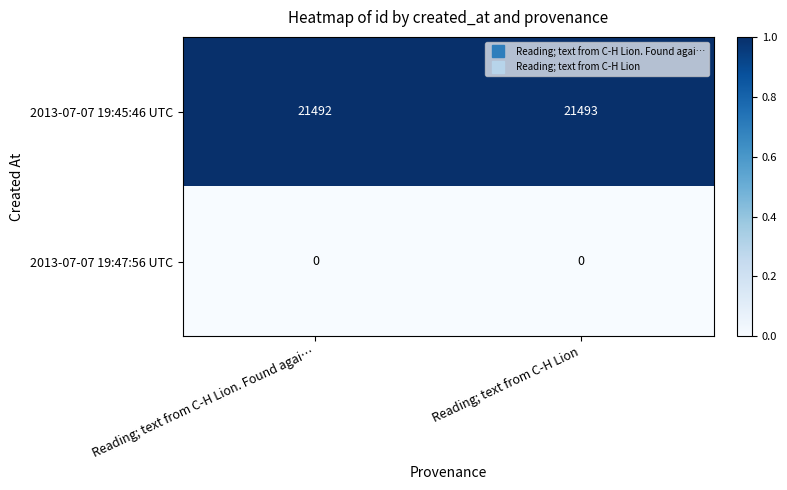

At which category is the sum across all series the highest?

Reading; text from C-H Lion